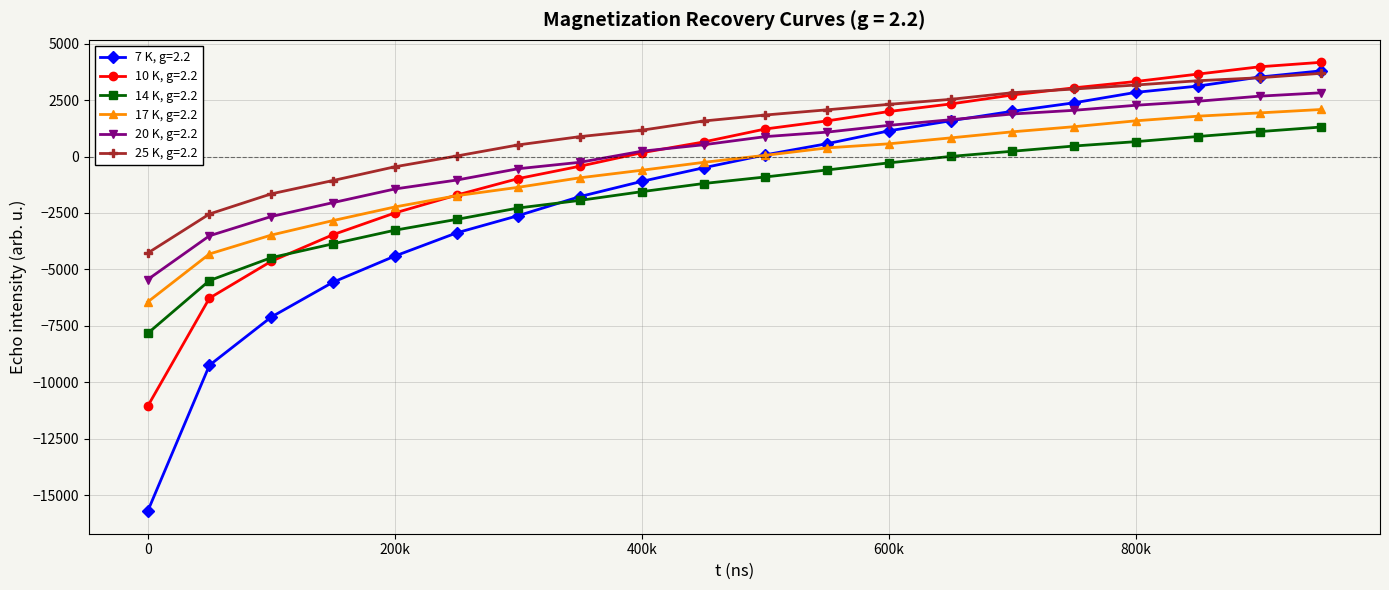

How many data points does each series have?

20